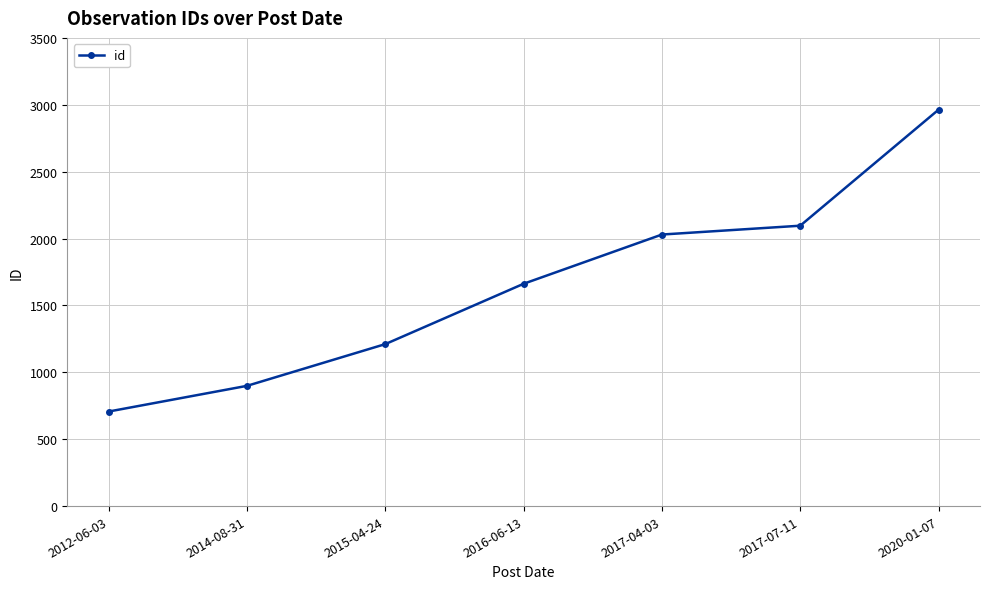

True or false: there are more than 0 points higher than both neighbors.

False